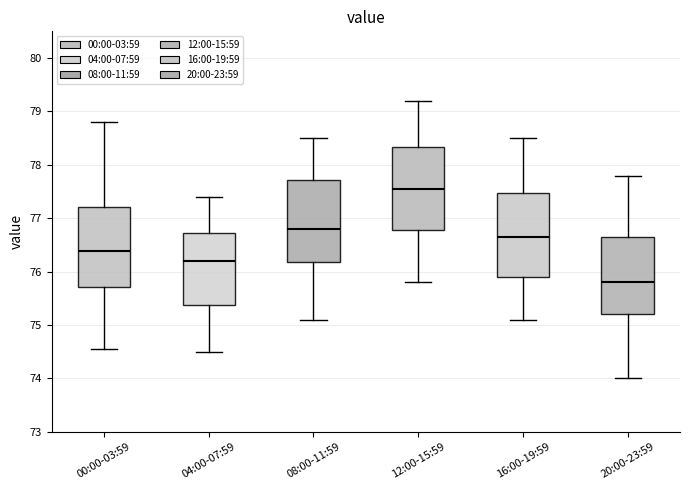

Where does the lower whisker of the box for 16:00-19:59 end on the y-axis? The values are not printed on the chart, so give them approximately, as read against the axis.

75.1